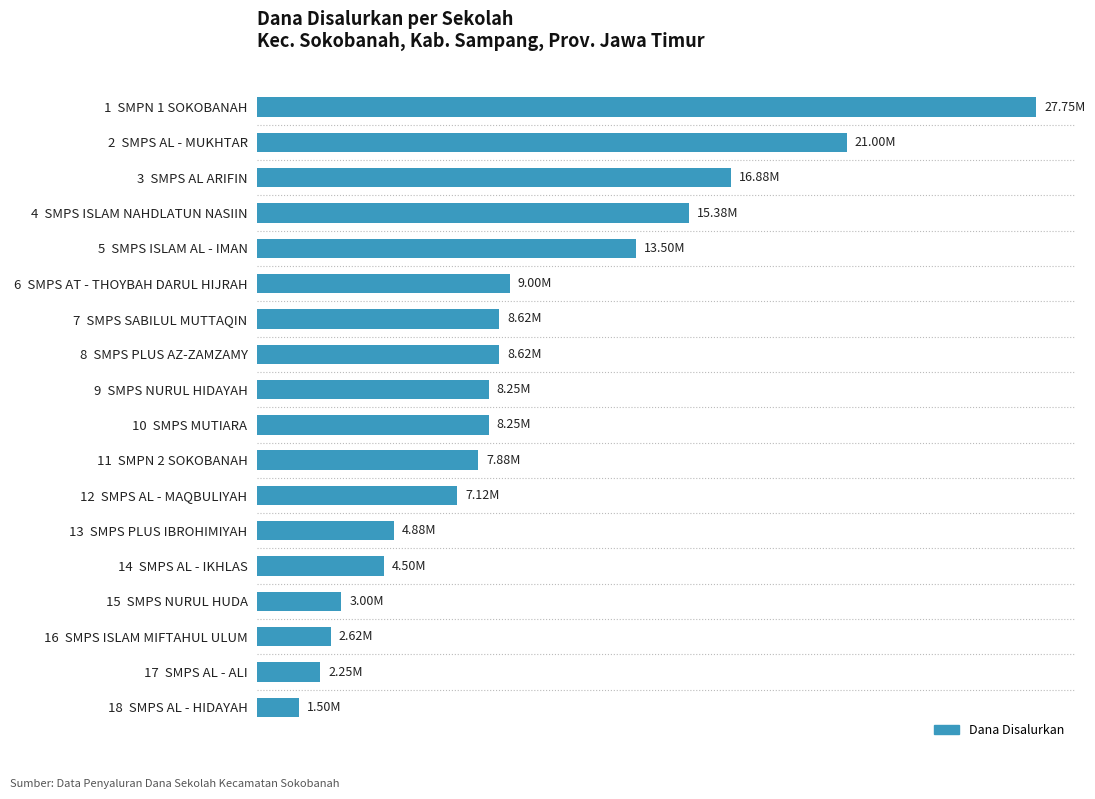

Does the chart contain any negative values?

No